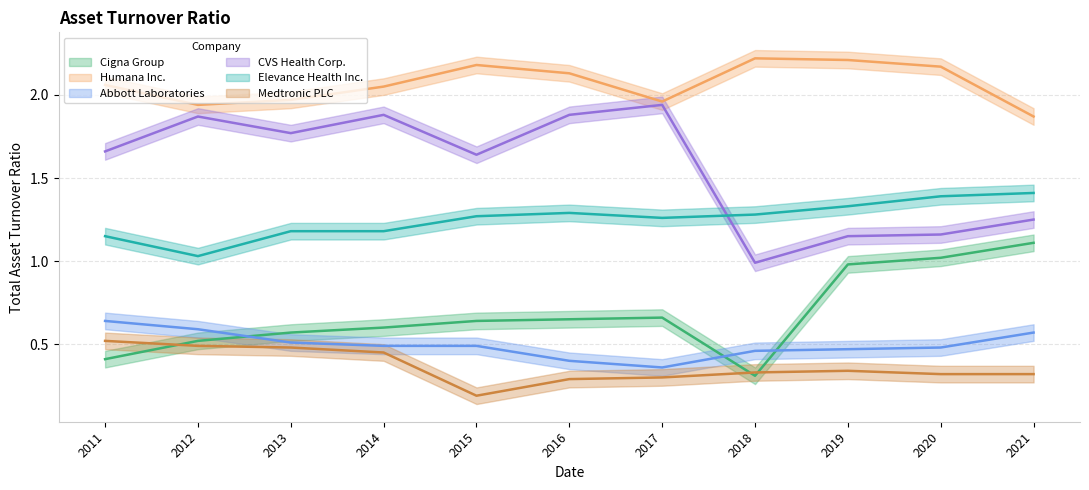

What is the spread (max minus min) of values at 2012?

1.4